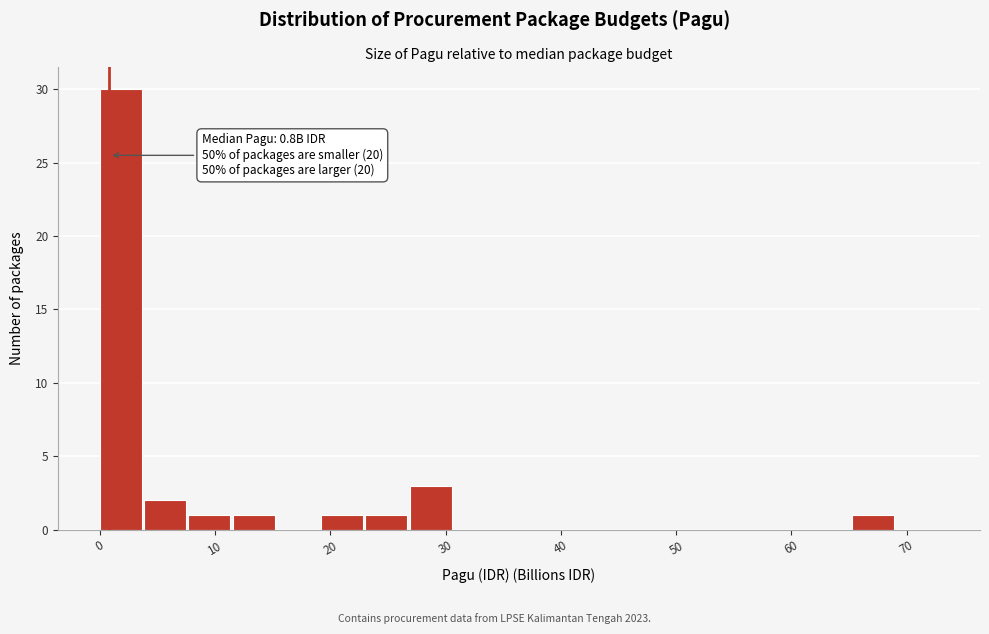

Read against the x-axis, roughly where is the centre of the tallest bar?

2